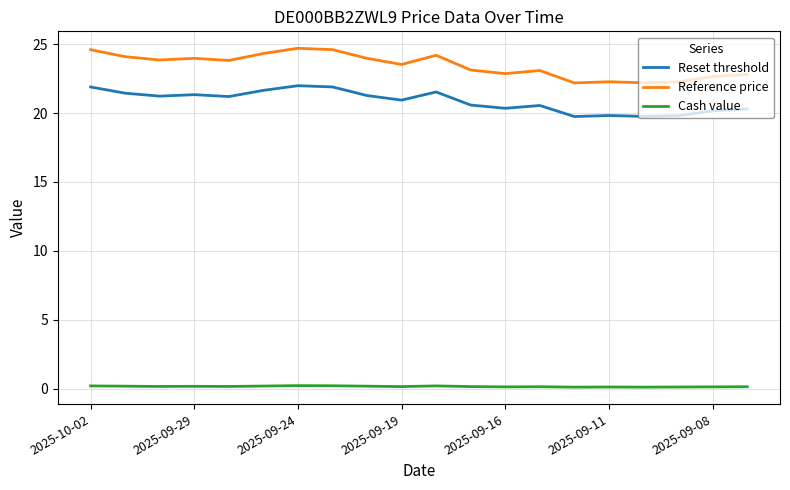

Which series has the largest range (max minus min)?

Reference price